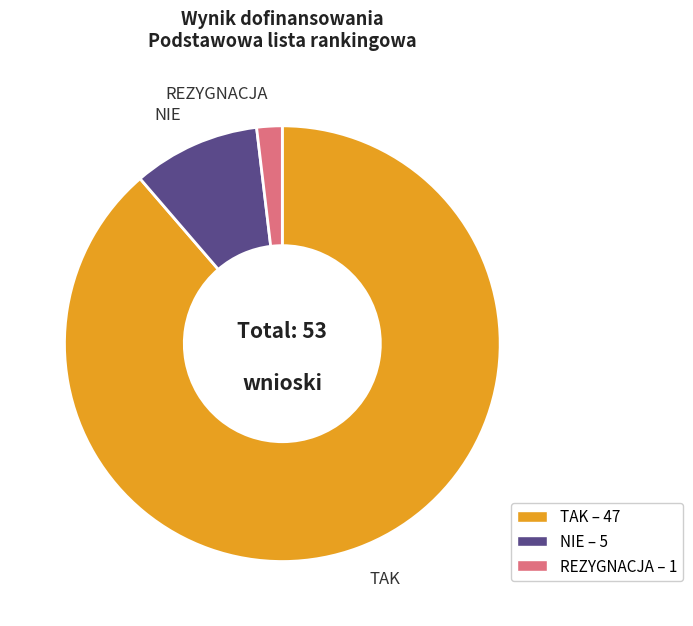

Between NIE and TAK, which is larger?

TAK